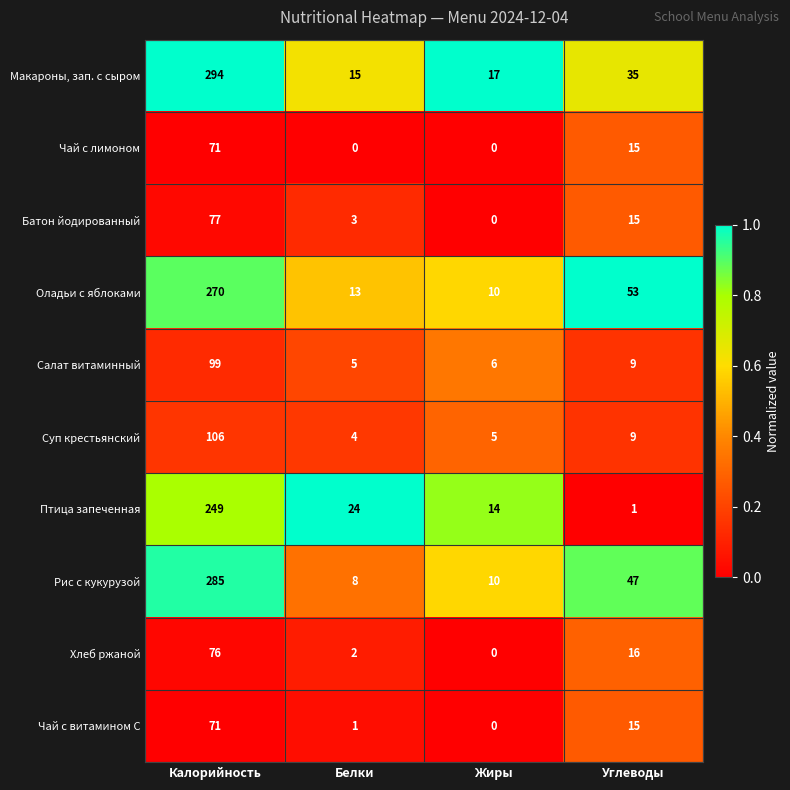

Is it true that Рис с кукурузой equals 47 at Углеводы?

True